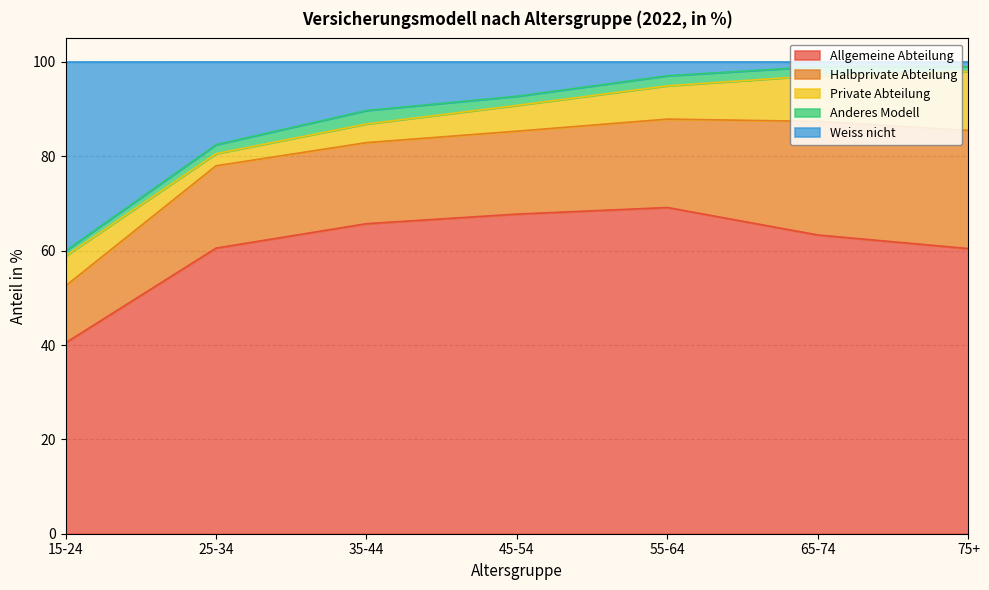

Reading right to left, extract all data points from this chart.

Allgemeine Abteilung: 75+=60.4	65-74=63.3	55-64=69.2	45-54=67.8	35-44=65.7	25-34=60.5	15-24=40.5
Halbprivate Abteilung: 75+=25.1	65-74=24.1	55-64=18.7	45-54=17.6	35-44=17.2	25-34=17.4	15-24=12.1
Private Abteilung: 75+=12.5	65-74=9.7	55-64=7.1	45-54=5.5	35-44=4.0	25-34=2.6	15-24=6.3
Anderes Modell: 75+=1.0	65-74=1.9	55-64=2.1	45-54=1.9	35-44=2.9	25-34=1.9	15-24=1.1
Weiss nicht: 75+=1.0	65-74=1.0	55-64=2.9	45-54=7.3	35-44=10.3	25-34=17.5	15-24=40.0